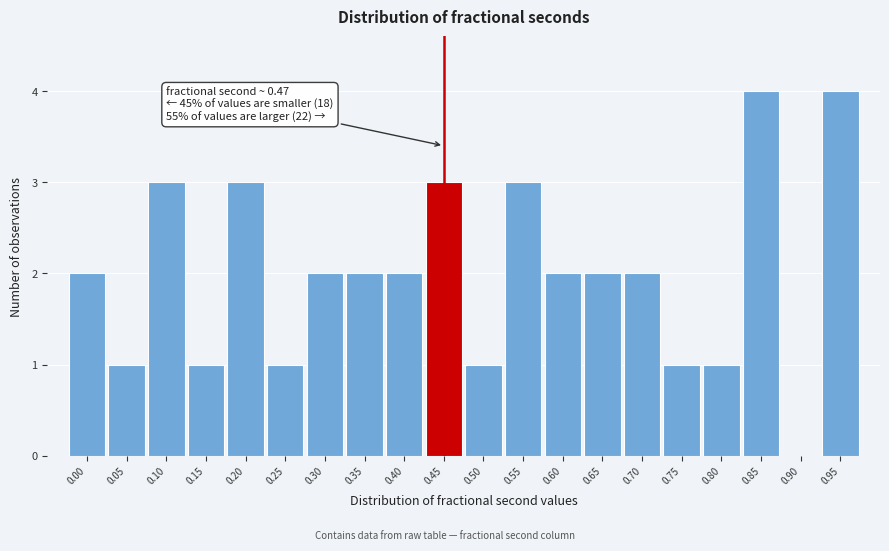

Reading right to left, extract all data points from this chart.

0.95=4	0.90=0	0.85=4	0.80=1	0.75=1	0.70=2	0.65=2	0.60=2	0.55=3	0.50=1	0.45=3	0.40=2	0.35=2	0.30=2	0.25=1	0.20=3	0.15=1	0.10=3	0.05=1	0.00=2